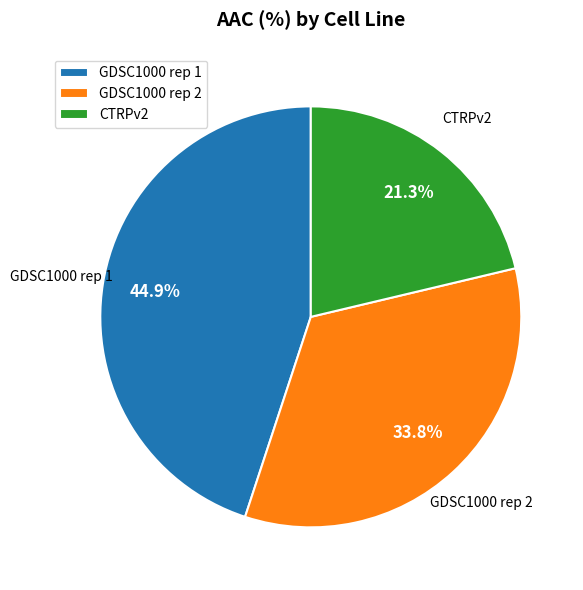

Which has a higher value, GDSC1000 rep 2 or CTRPv2?

GDSC1000 rep 2